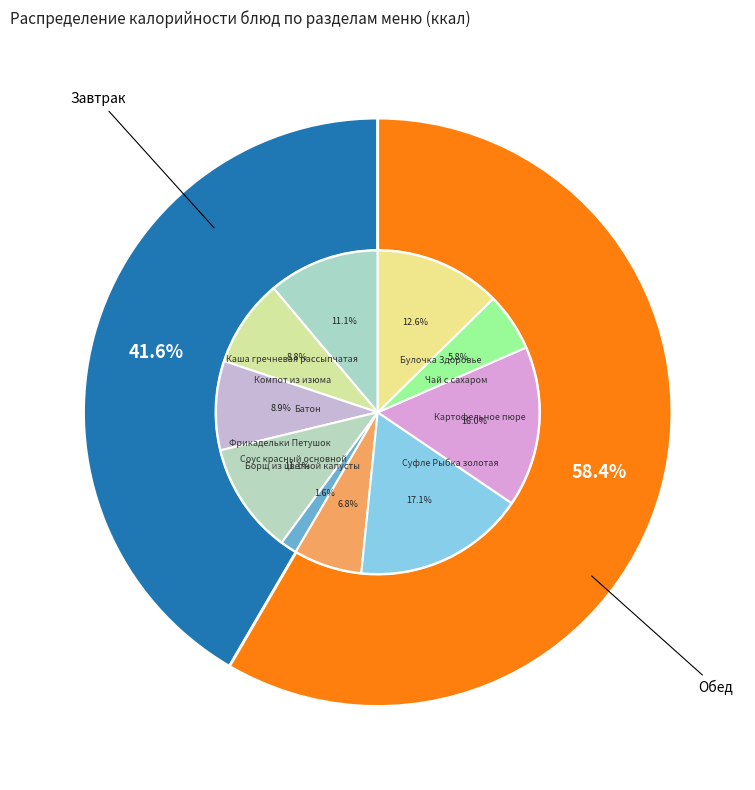

To the nearest percent, what is the combined percentage of Фрикадельки Петушок and Суфле Рыбка золотая?

28%